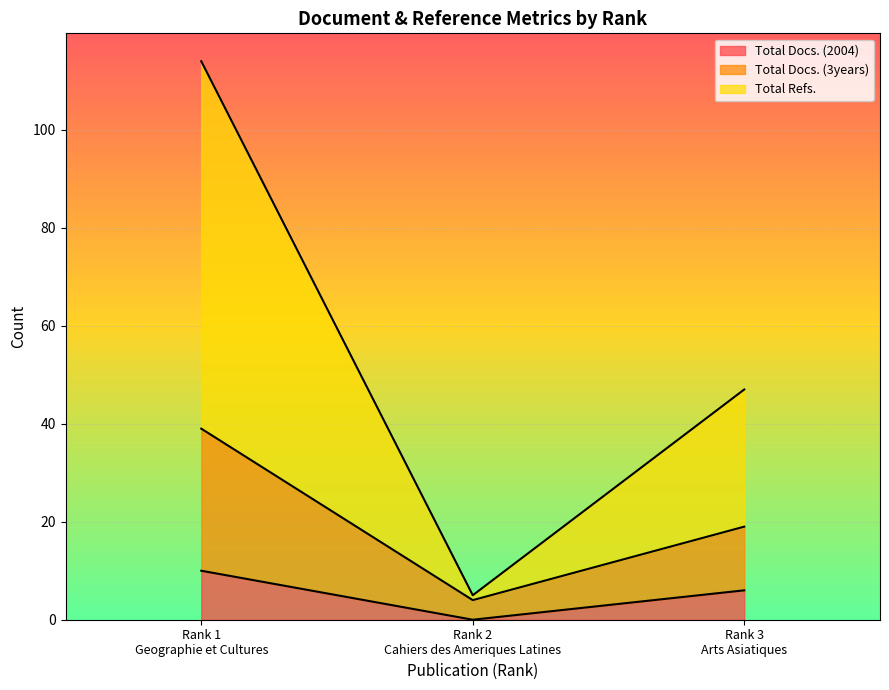

Reading right to left, what are the values for Total Docs. (2004)?

6	0	10